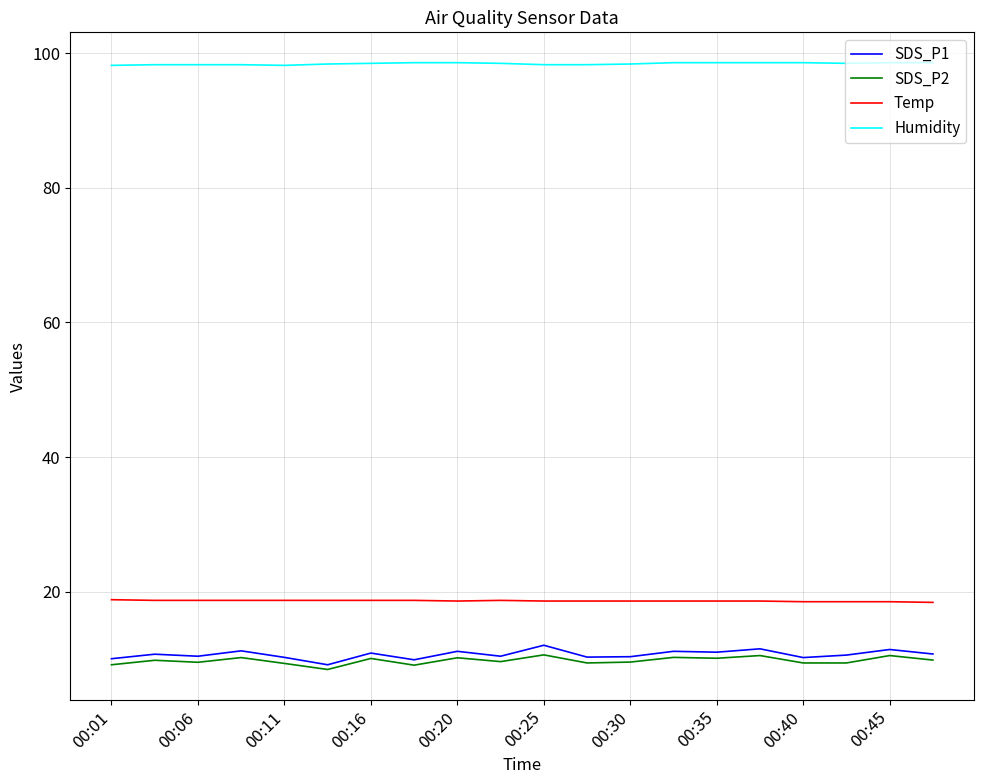

Which series has the largest range (max minus min)?

SDS_P1